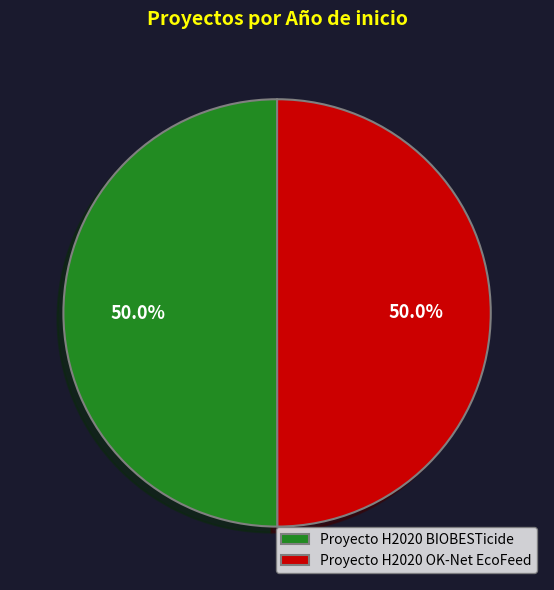

True or false: Proyecto H2020 BIOBESTicide accounts for 50% of the total.

True